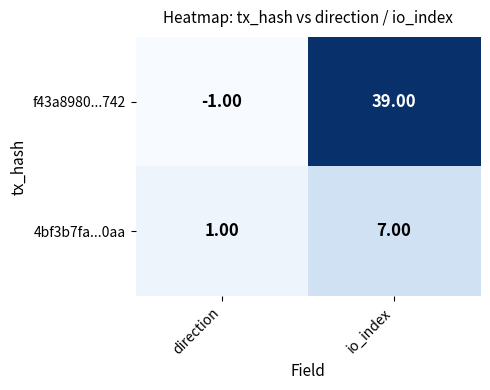

How many series are shown in this chart?

2